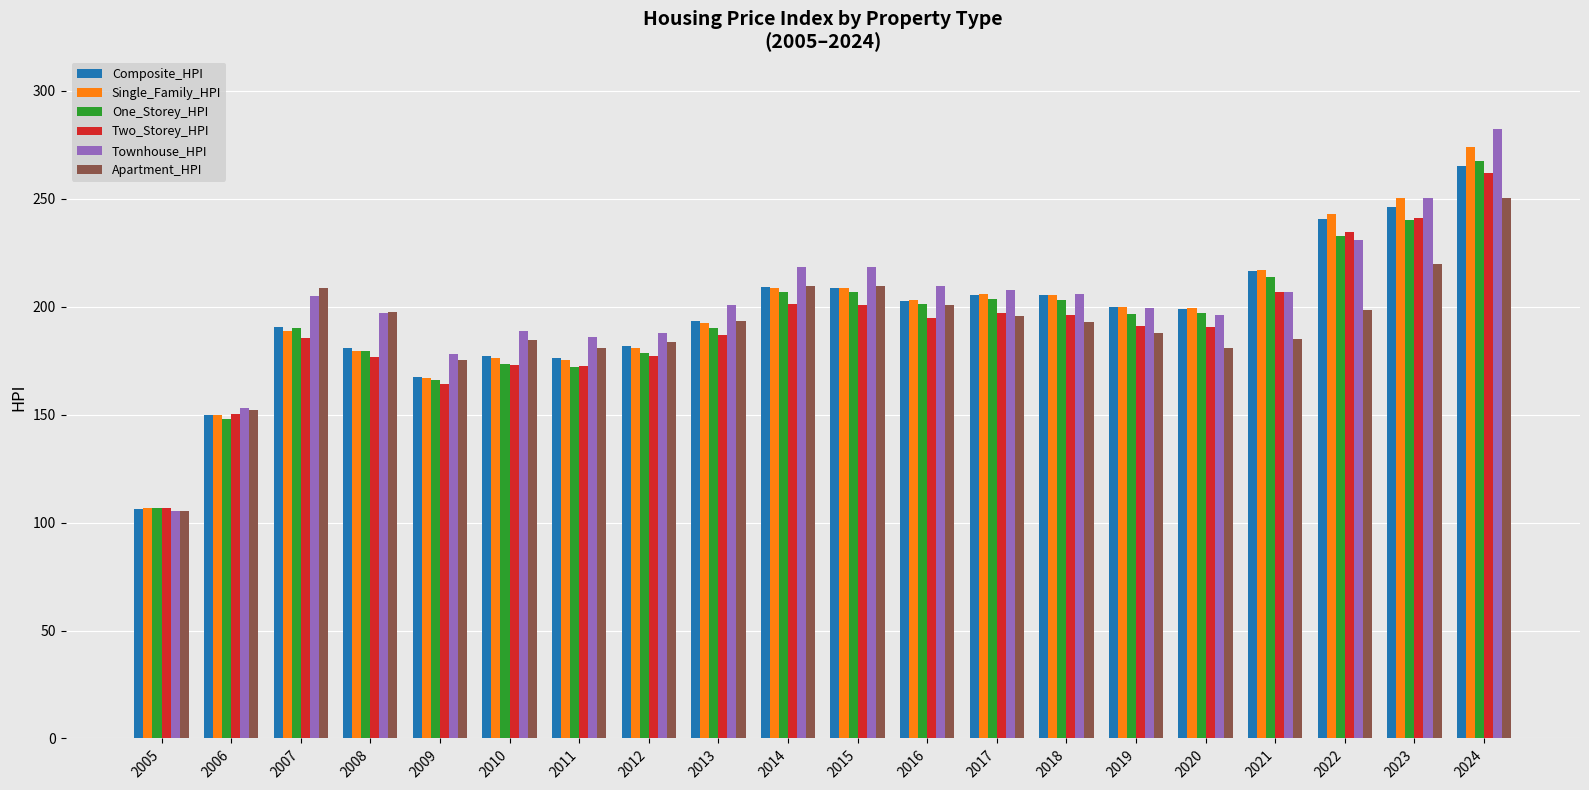

Which category has the highest value across all series?

2024